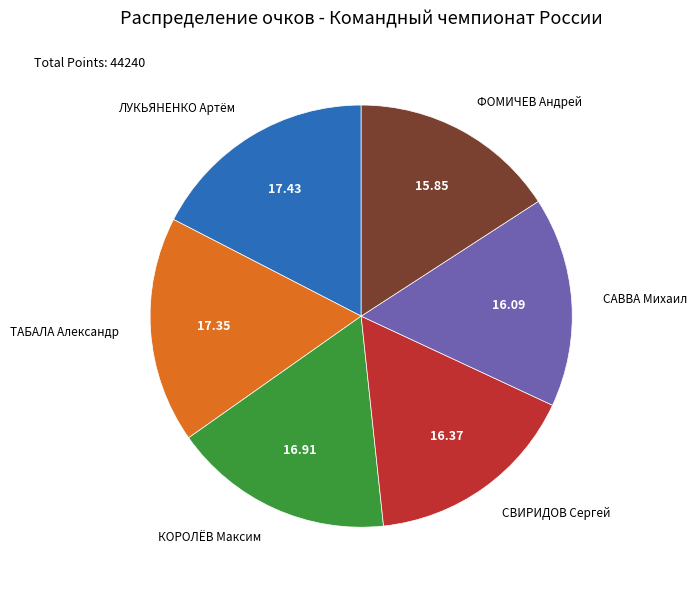

Is the sum of СВИРИДОВ Сергей and САВВА Михаил greater than half?

No